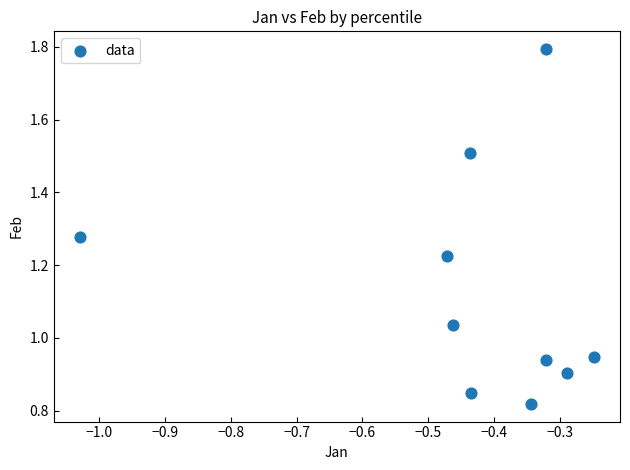

What is the average X value?

-0.4